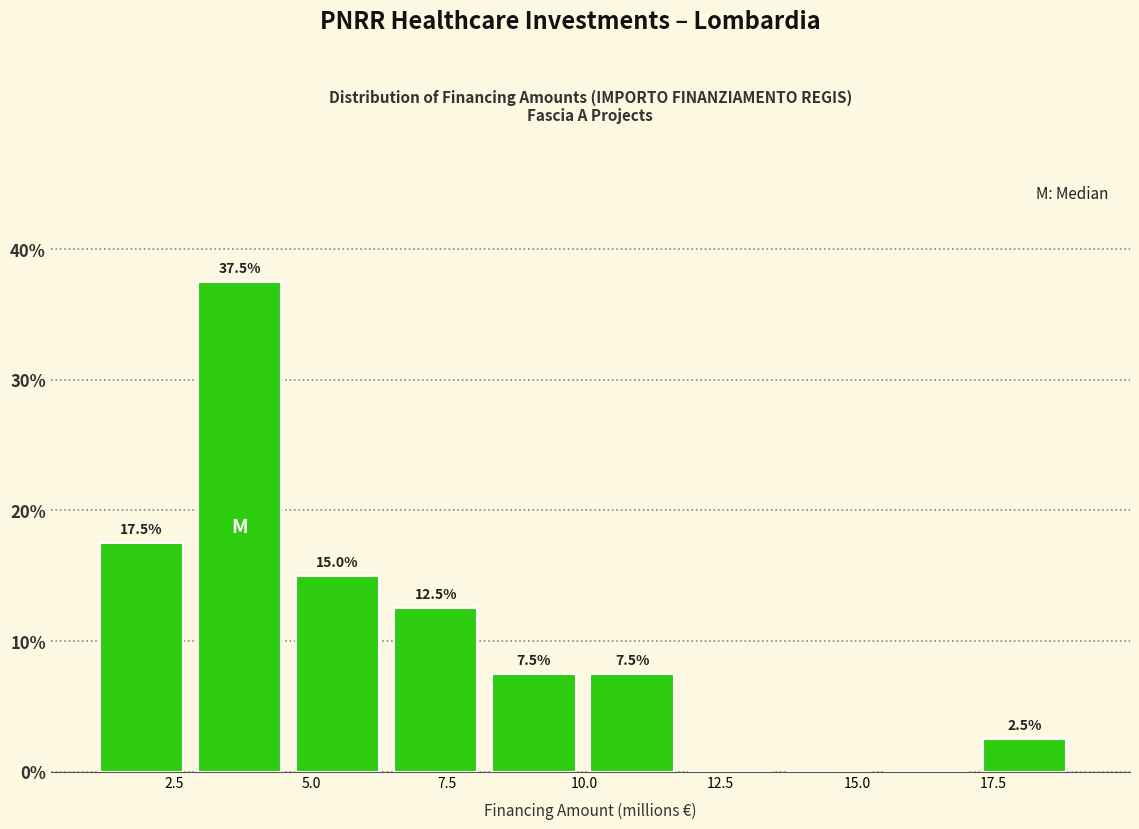

Around what value on the x-axis is the tallest bar? Give the approximate position of its centre, as read against the axis.

3.5